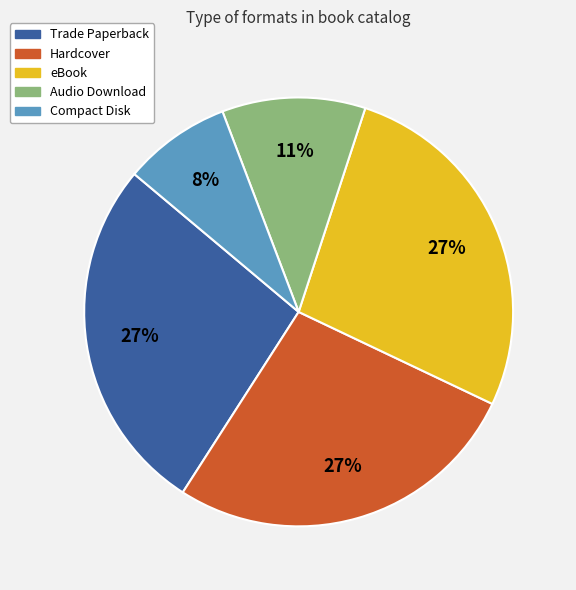

Does Audio Download account for over 50% of the chart?

No